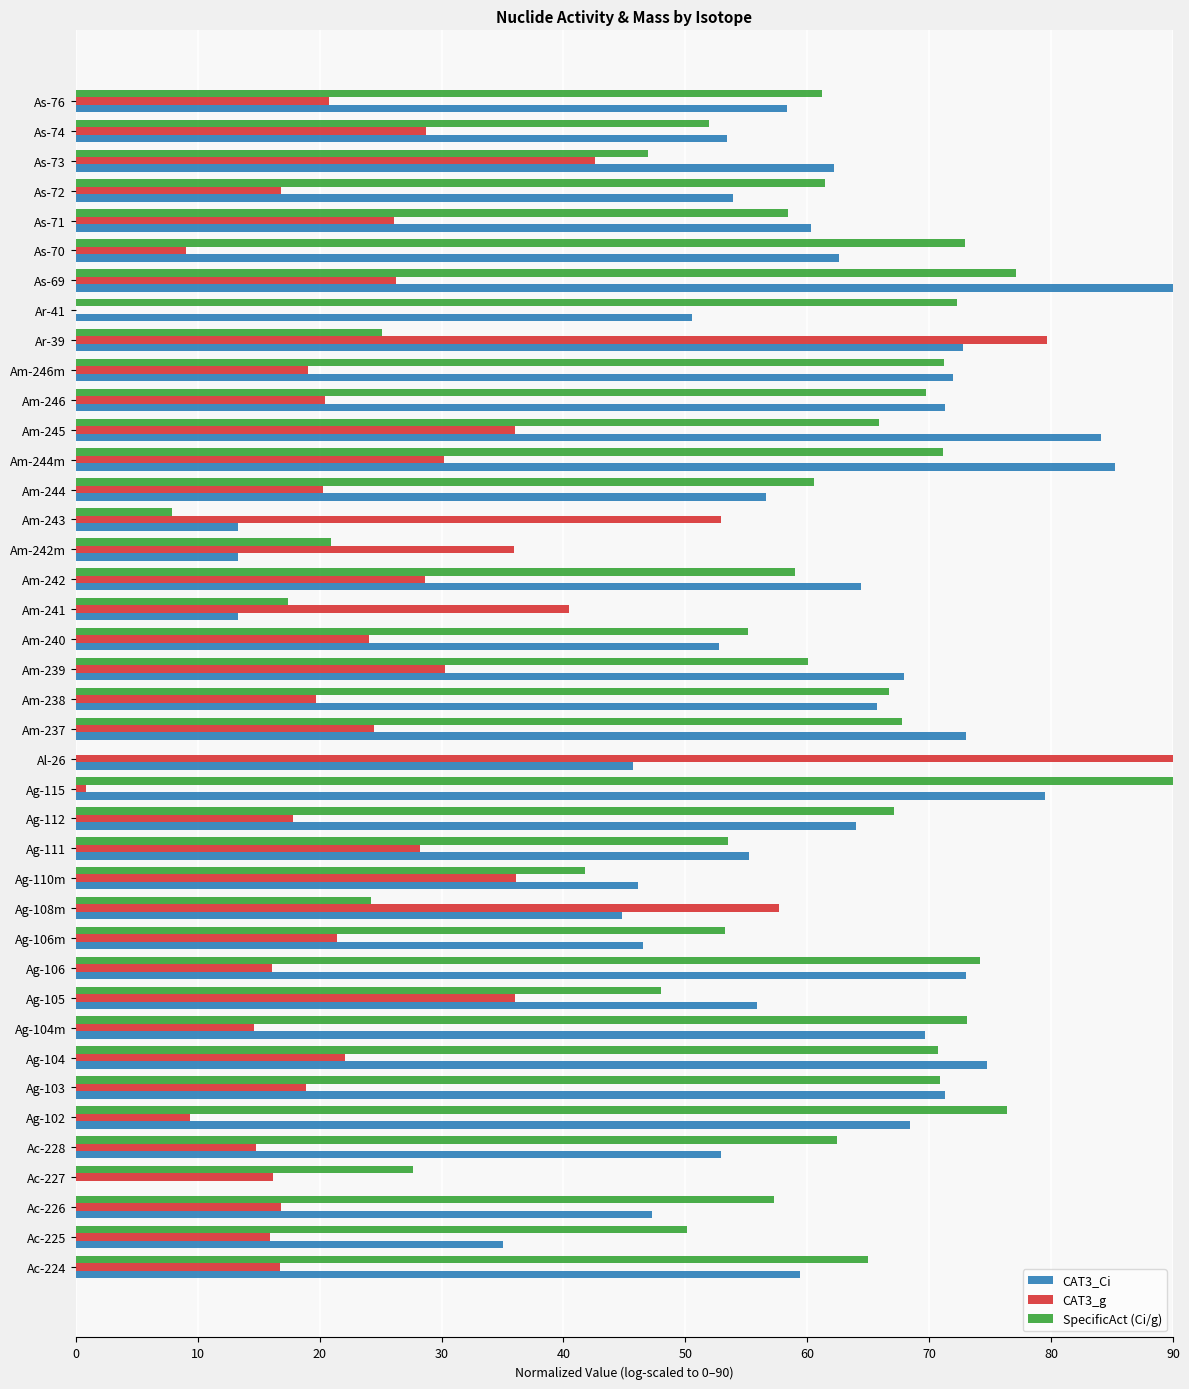

What is the sum of all CAT3_g values?

1082.1